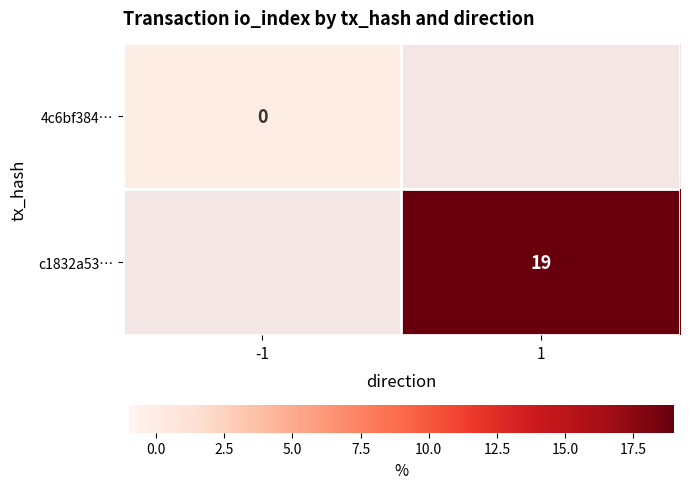

Count the number of data series in this chart.

2